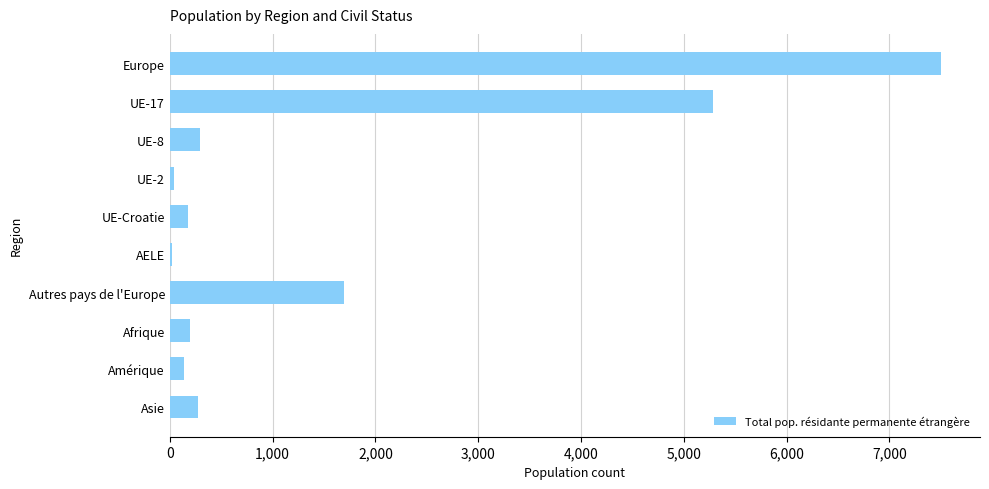

What is the label of the 3rd bar from the top?

UE-8